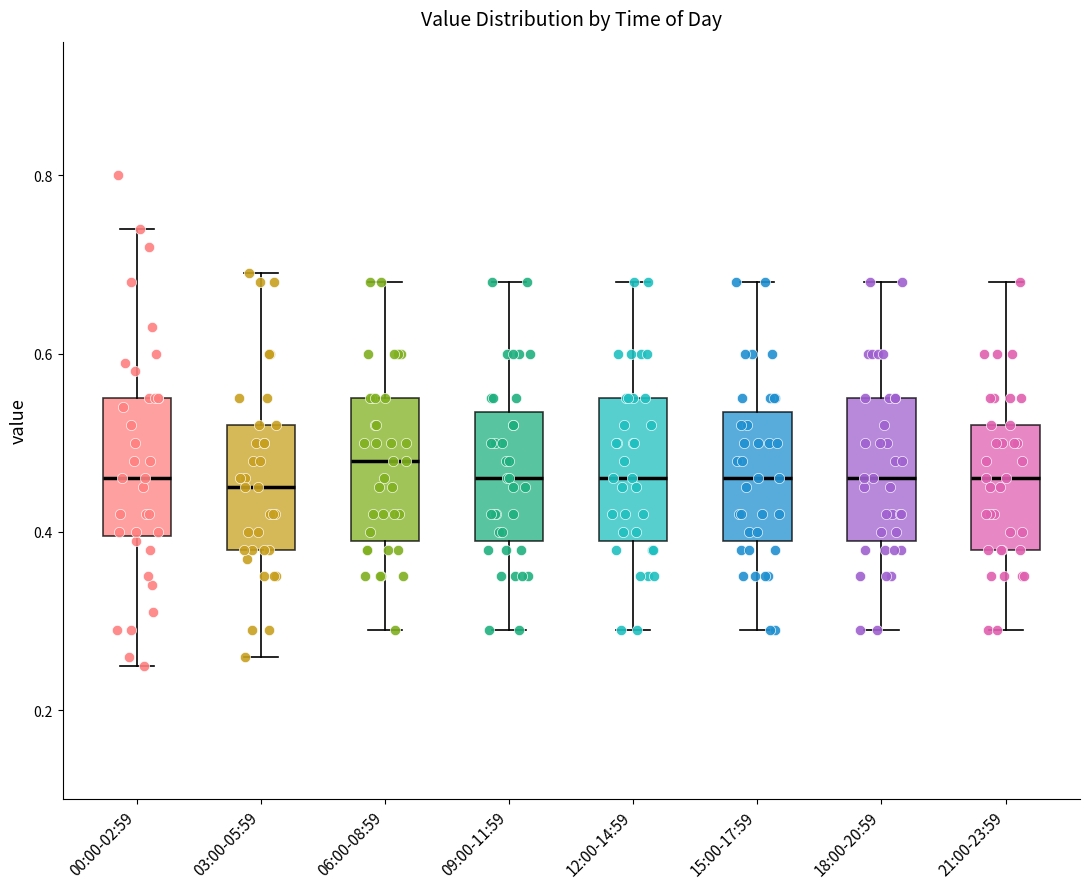

Reading left to right, read every box against the y-axis: the position of its median line, the range the box covers, and the ends of its whiskers. The values are not printed on the chart, so give them approximately, as read against the axis.

00:00-02:59: median 0.46, box 0.40 to 0.56, whiskers 0.26 to 0.74
03:00-05:59: median 0.46, box 0.38 to 0.52, whiskers 0.26 to 0.70
06:00-08:59: median 0.48, box 0.40 to 0.56, whiskers 0.30 to 0.68
09:00-11:59: median 0.46, box 0.40 to 0.54, whiskers 0.30 to 0.68
12:00-14:59: median 0.46, box 0.40 to 0.56, whiskers 0.30 to 0.68
15:00-17:59: median 0.46, box 0.40 to 0.54, whiskers 0.30 to 0.68
18:00-20:59: median 0.46, box 0.40 to 0.56, whiskers 0.30 to 0.68
21:00-23:59: median 0.46, box 0.38 to 0.52, whiskers 0.30 to 0.68